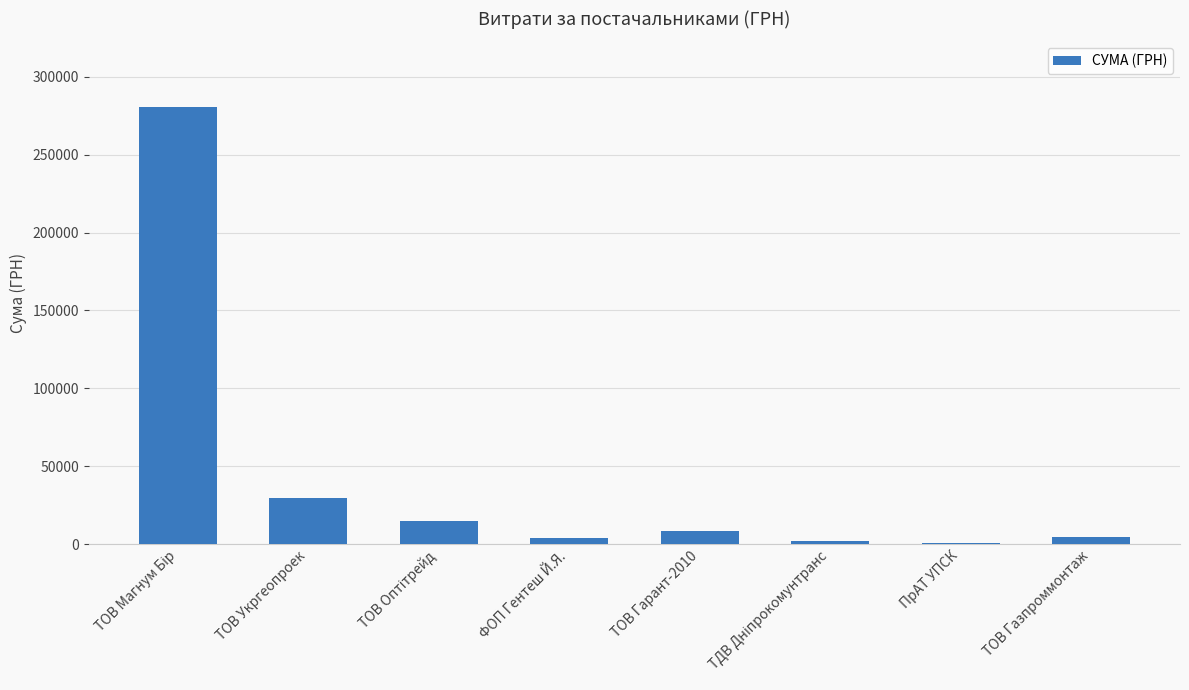

What is the greatest value displayed?

280578.0